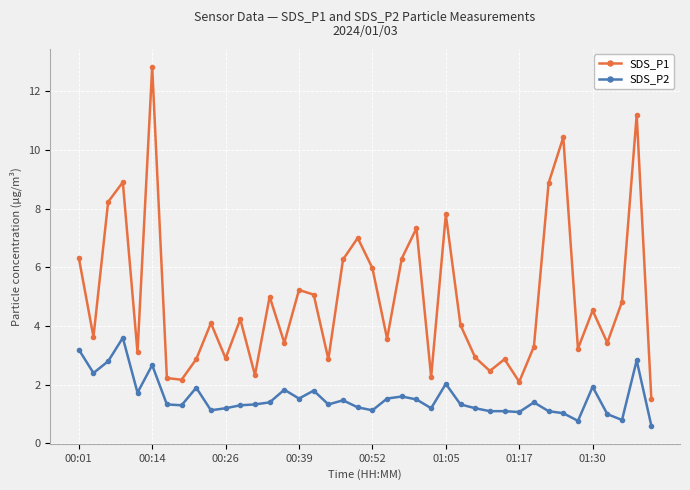

What is the value of the SDS_P1 point at the 30th from the left?

2.9